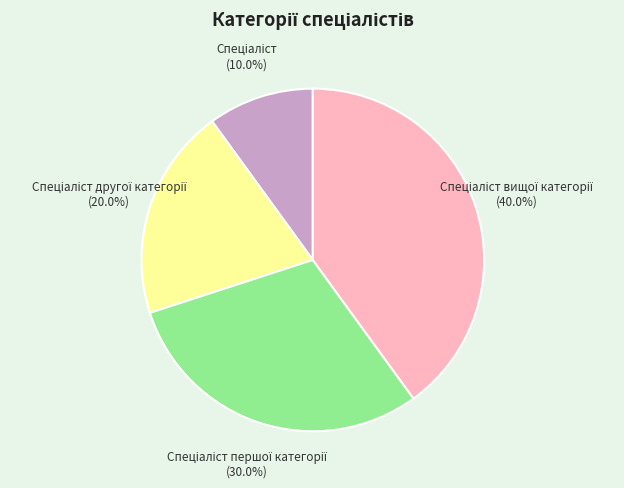

Does any single category account for the majority?

No